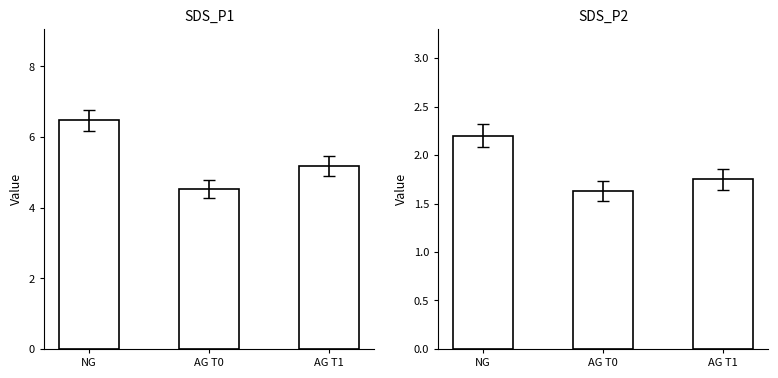

At AG T1, list the series in order from largest to smallest.

SDS_P1, SDS_P2